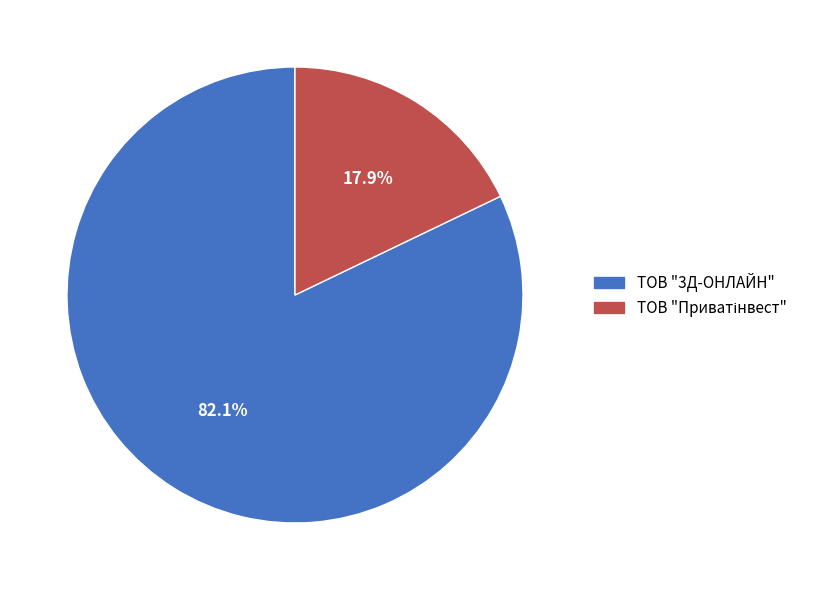

To the nearest percent, what portion does ТОВ "3Д-ОНЛАЙН" represent?

82%